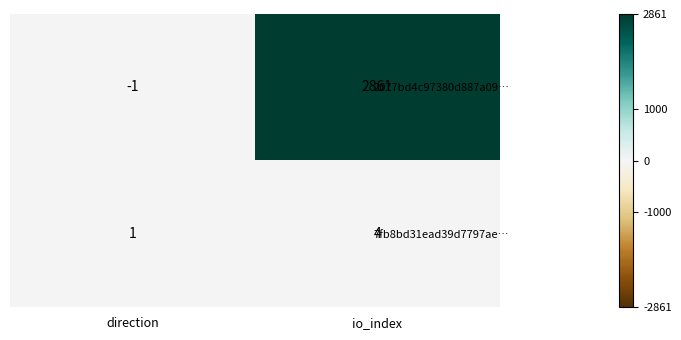

What is the difference between the 7fb8bd31ead39d7797ae… values at direction and io_index?

3